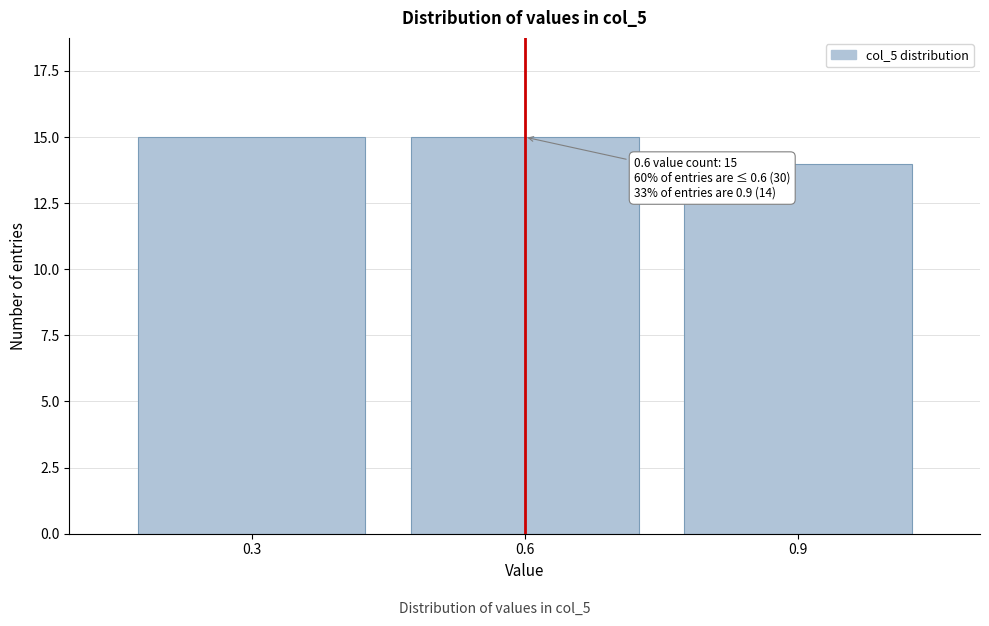

Reading left to right, what are all the values shown in this chart?

15	15	14